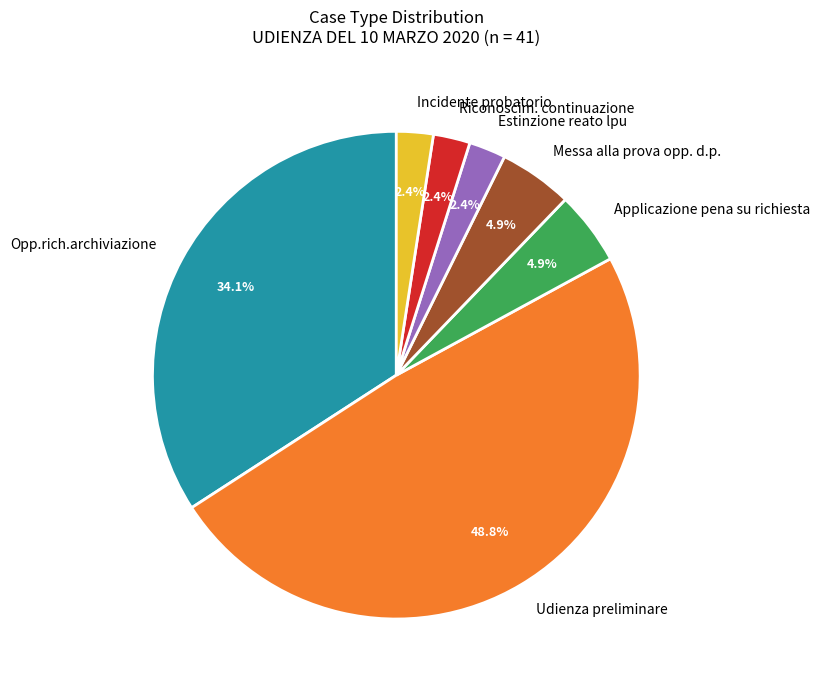

To the nearest percent, what is the combined percentage of Incidente probatorio and Riconoscim. continuazione?

5%